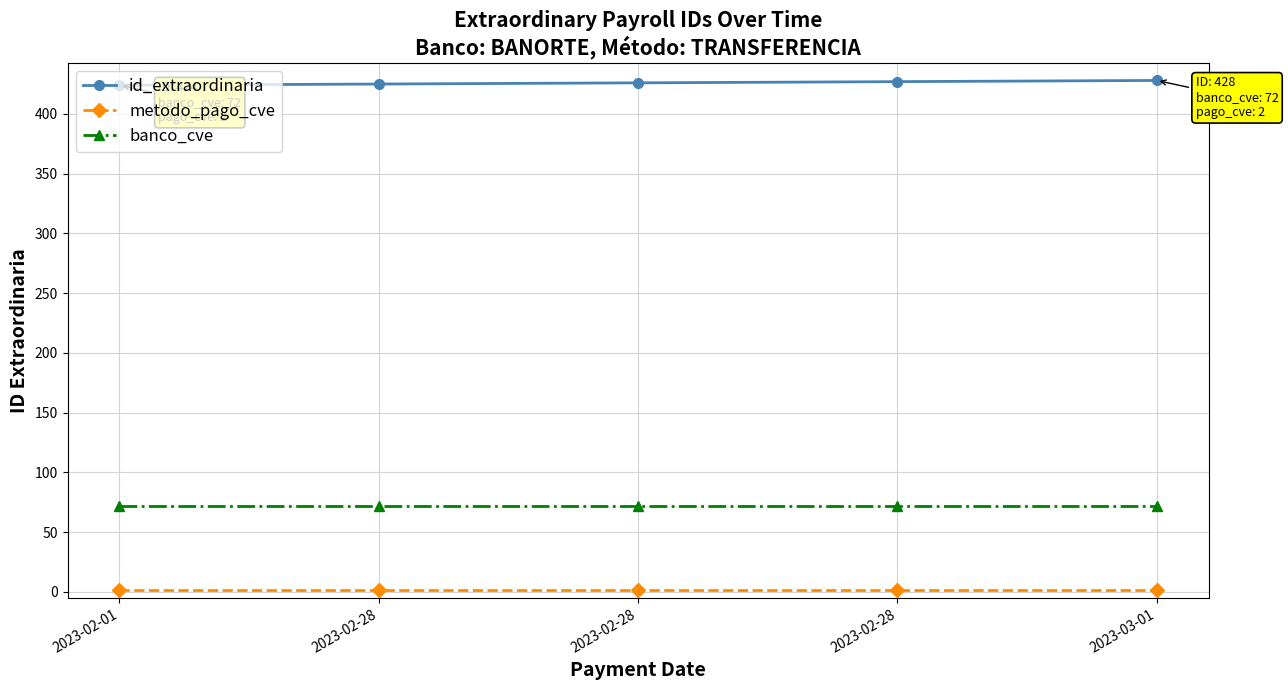

How many lines are shown in the chart?

3